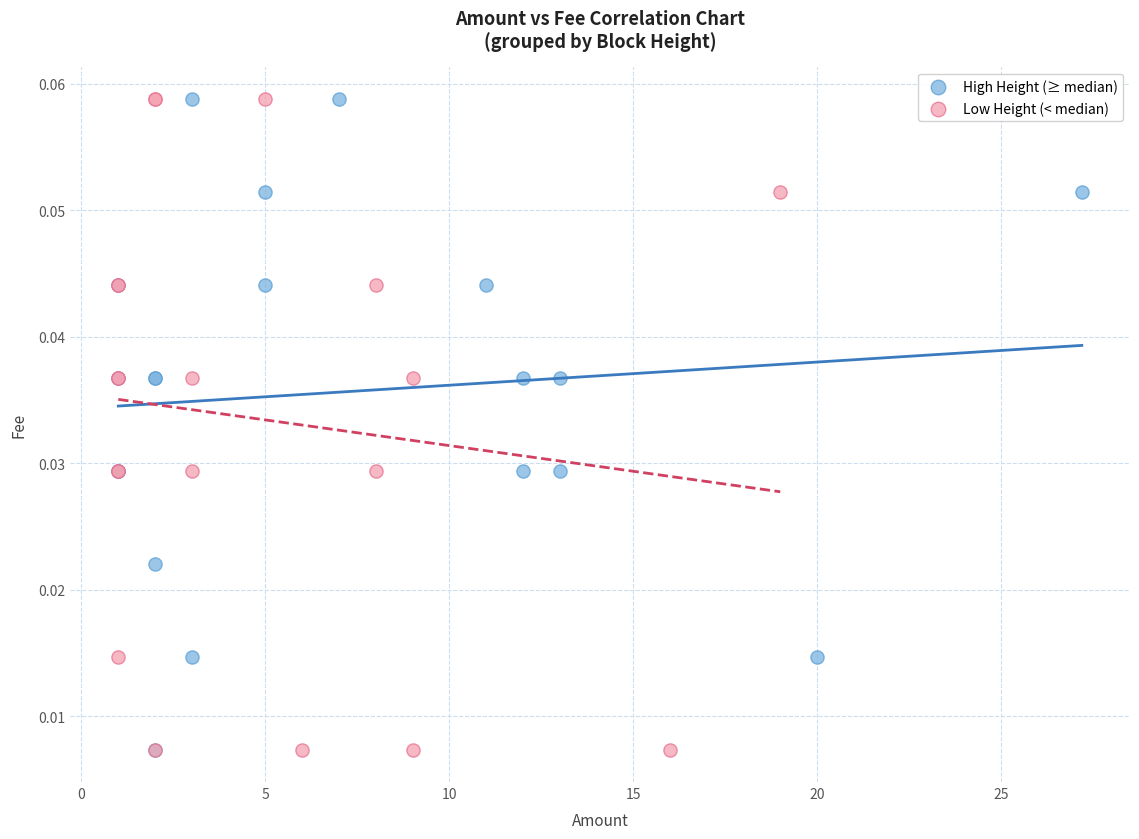

What are all the series names shown in the legend?

High Height (≥ median), Low Height (< median)